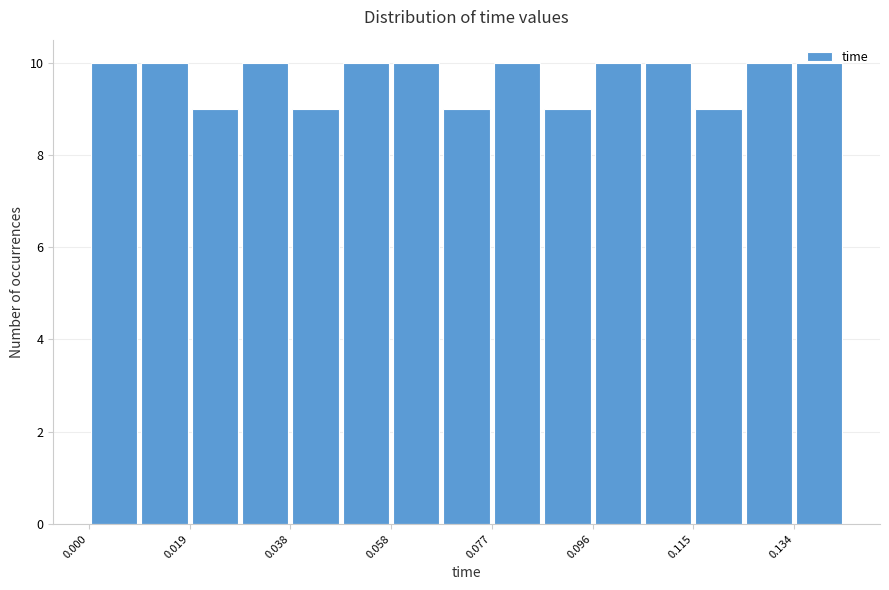

What is the height of the bar covering 0.028 to 0.038 on the x-axis? Neither the bar edges nor the heights are printed on the chart, so give them approximately, as read against the axes.

10